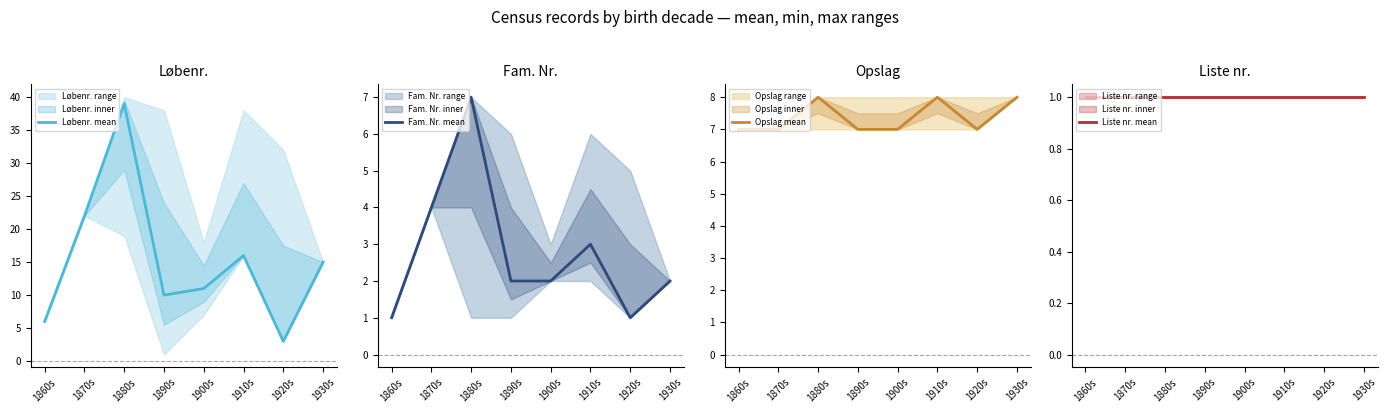

In Opslag mean, how many points are lower than both neighbors (excluding endpoints)?

1